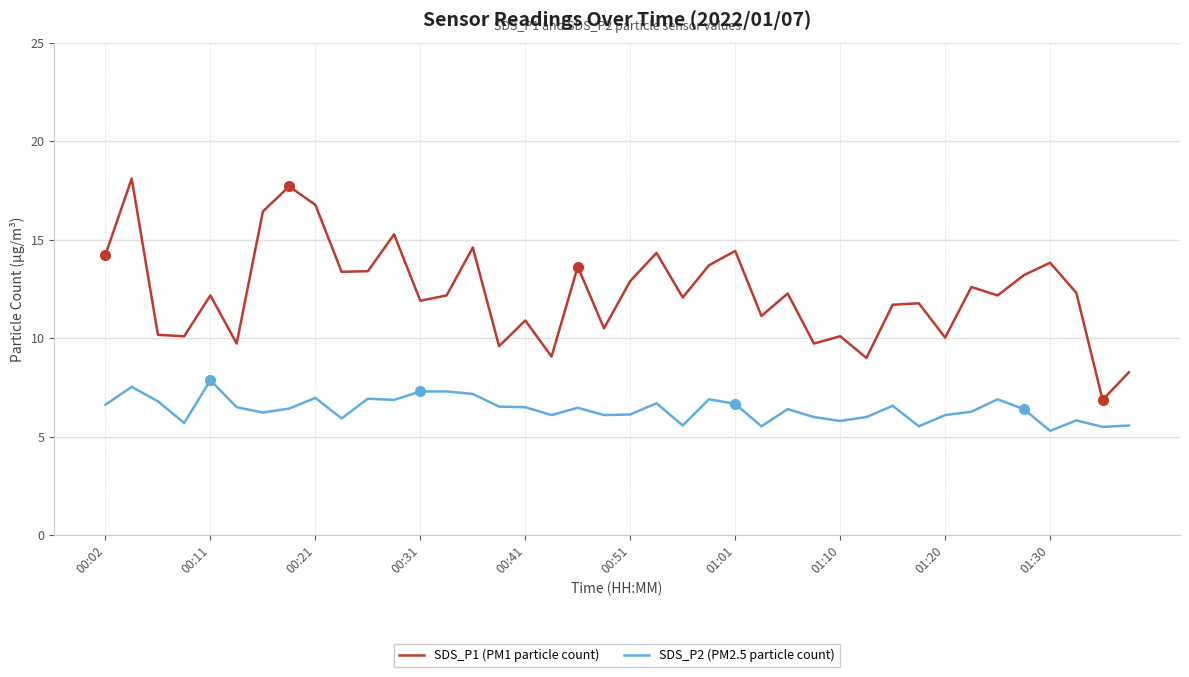

Which series has the largest range (max minus min)?

SDS_P1 (PM1 particle count)